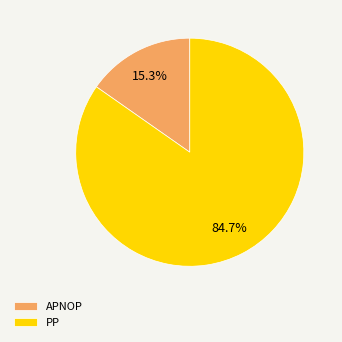

What percentage is the PP slice, to the nearest percent?

85%